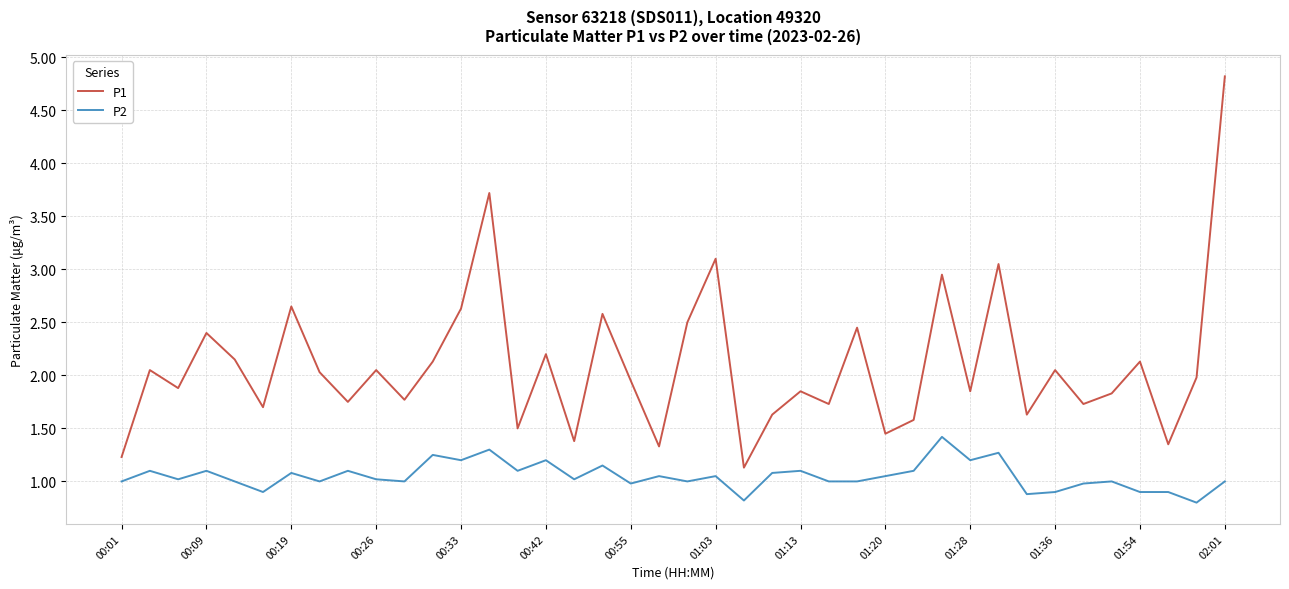

Which series has the largest total across all categories?

P1